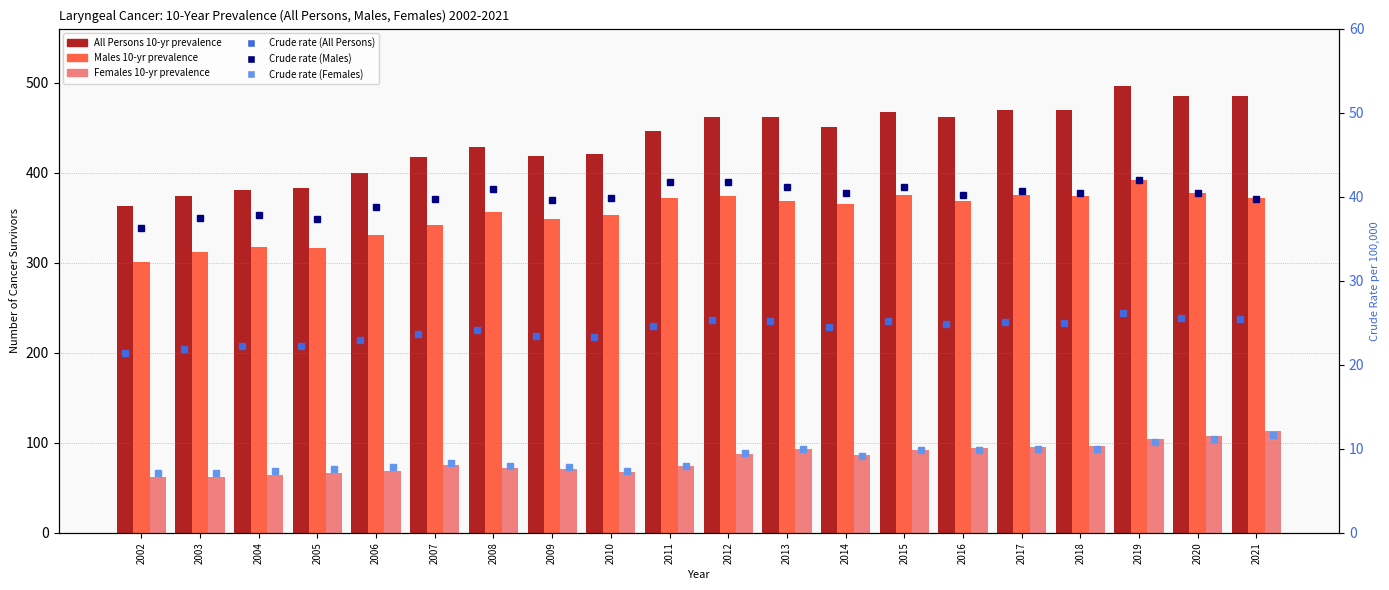

How many data points in Males 10-yr prevalence are above 368?

9